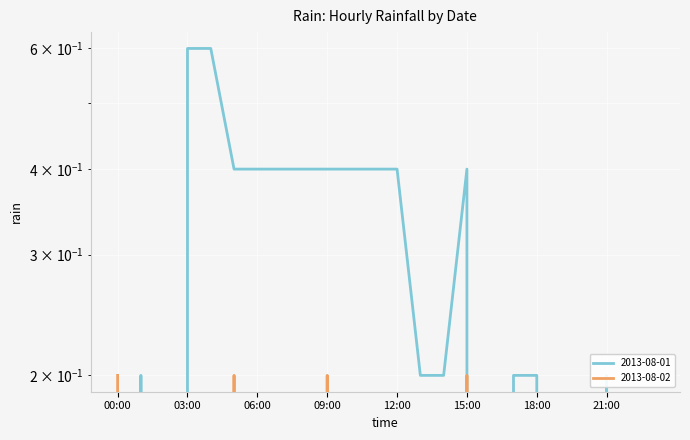

What is the approximate value of 2013-08-01 at 03:00?

0.6